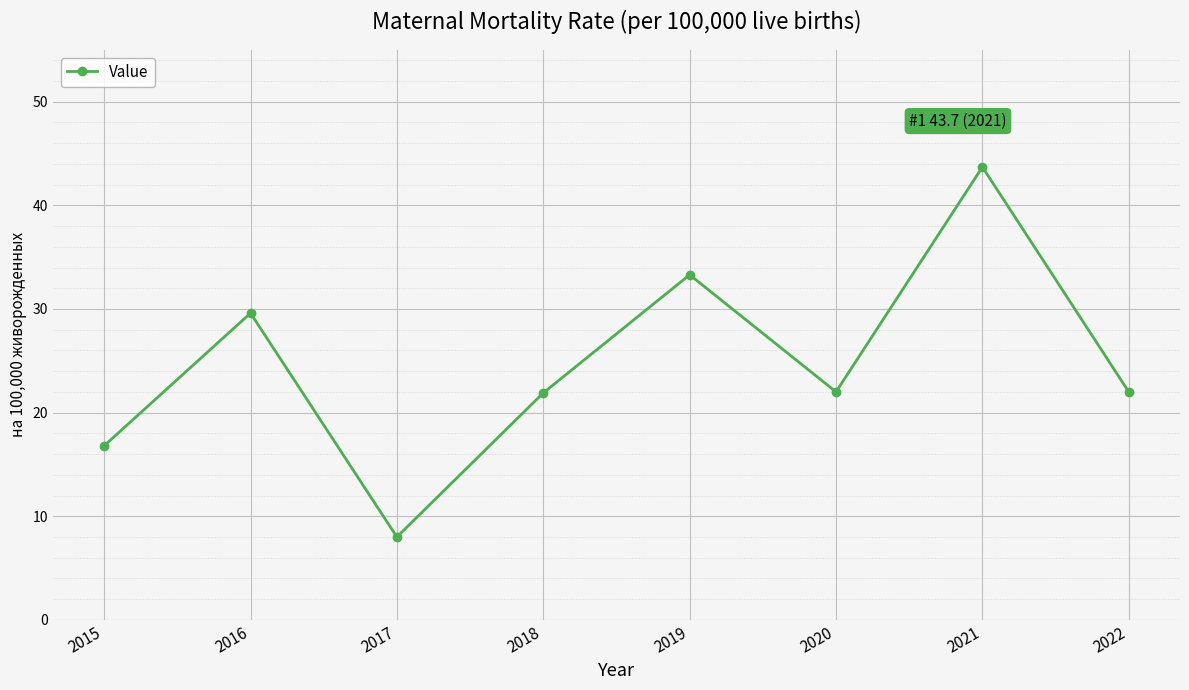

How many categories are shown in the chart?

8